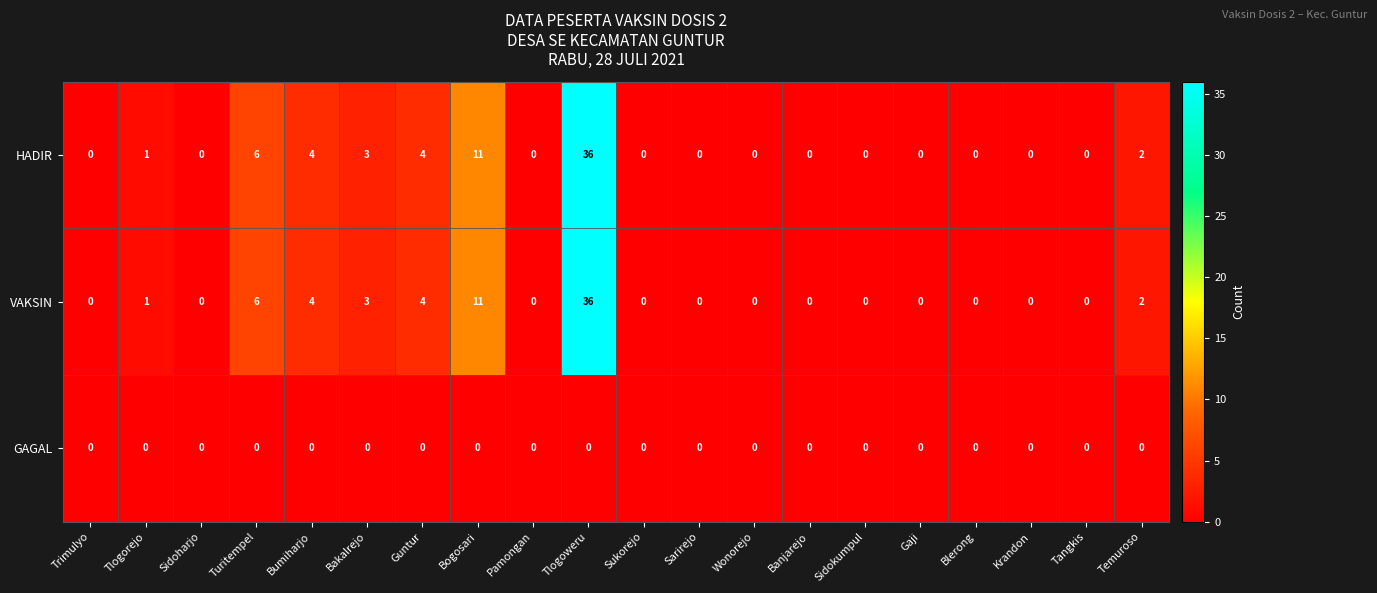

What is the spread (max minus min) of values at Tlogoweru?

36